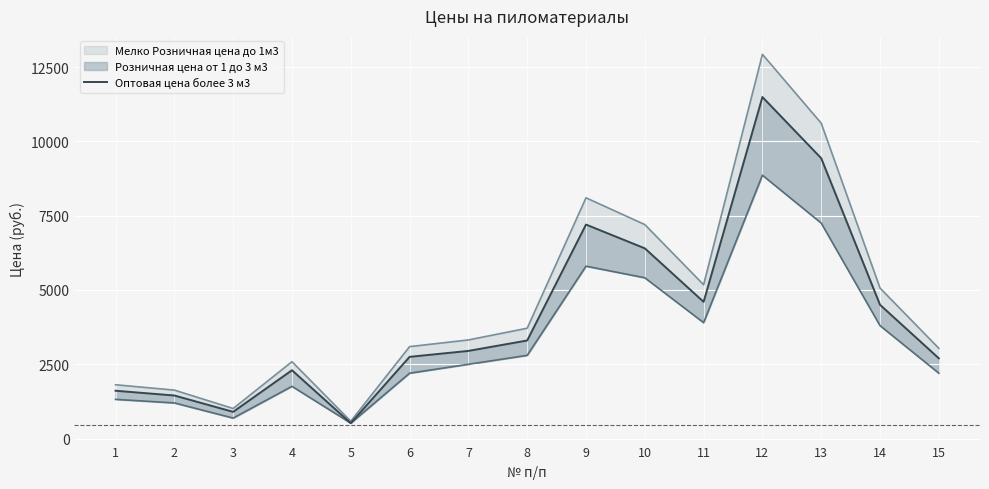

True or false: the data shows 2300 at 4.

True